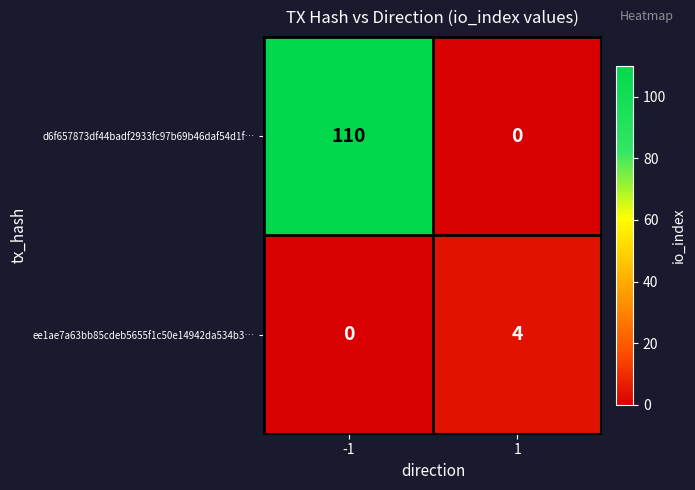

What is the sum of the ee1ae7a63bb85cdeb5655f1c50e14942da534b3… values at -1 and 1?

4